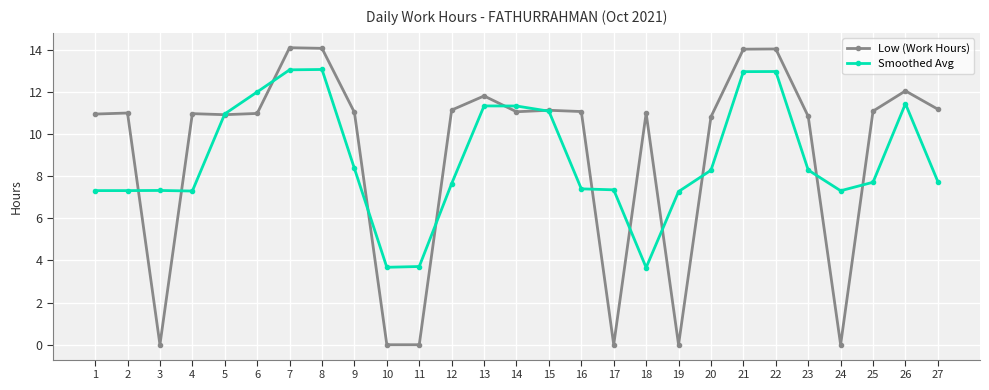

What is the lowest value of the Smoothed Avg series?

3.7